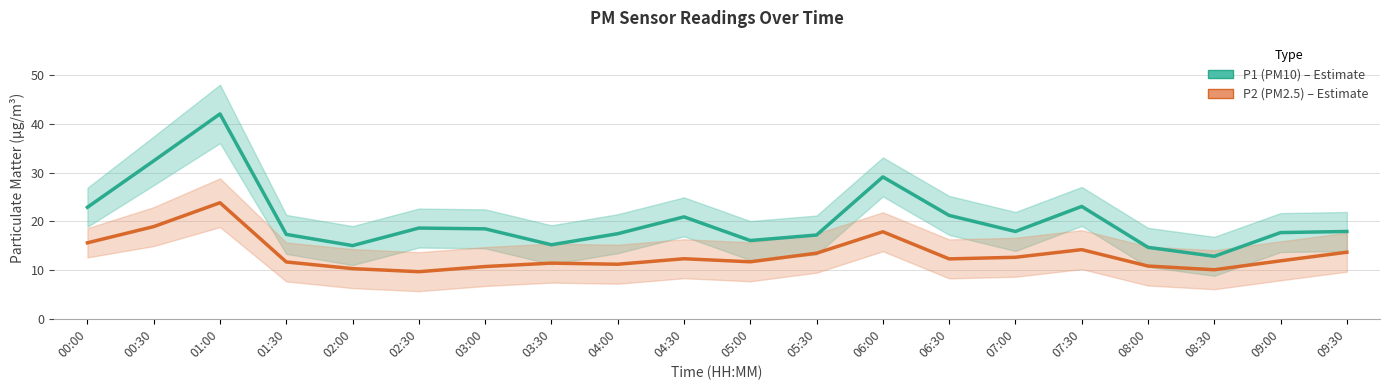

What is the difference between the highest and lowest values at 05:30?

3.7